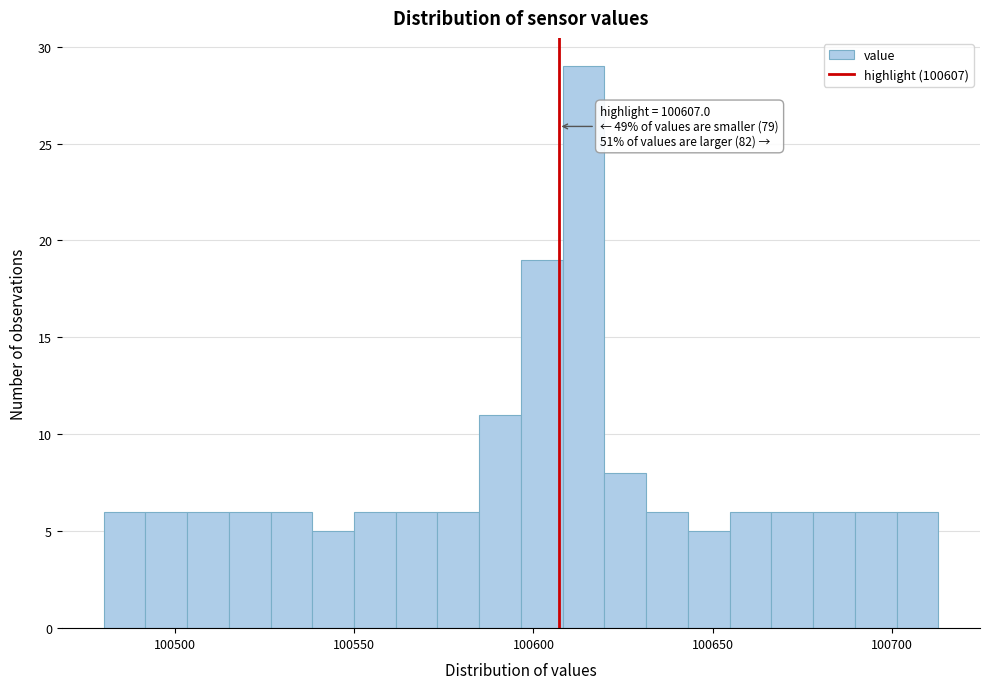

Read against the x-axis, roughly where is the centre of the tallest bar?

100615